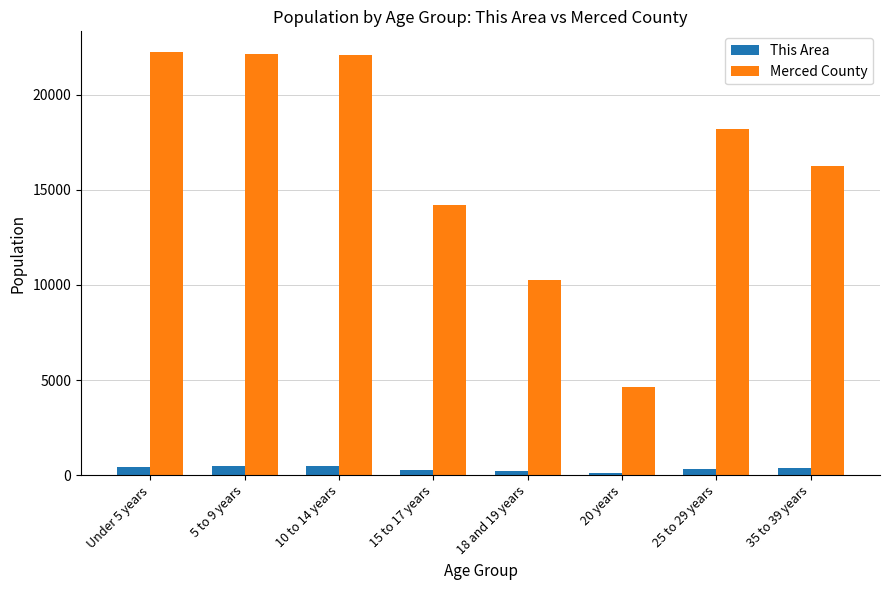

True or false: This Area has a value of 342 at 25 to 29 years.

True